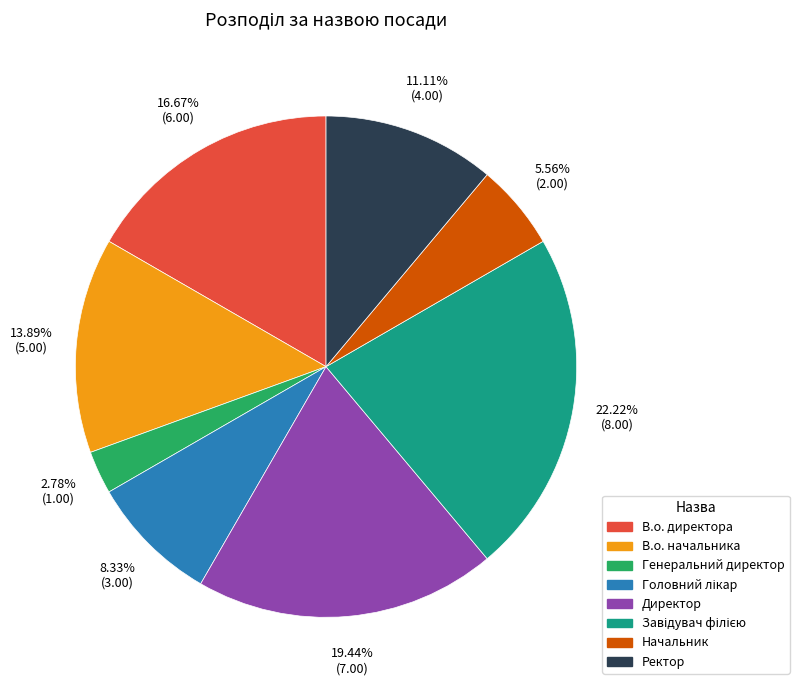

What is the smallest slice in the pie chart?

Генеральний директор